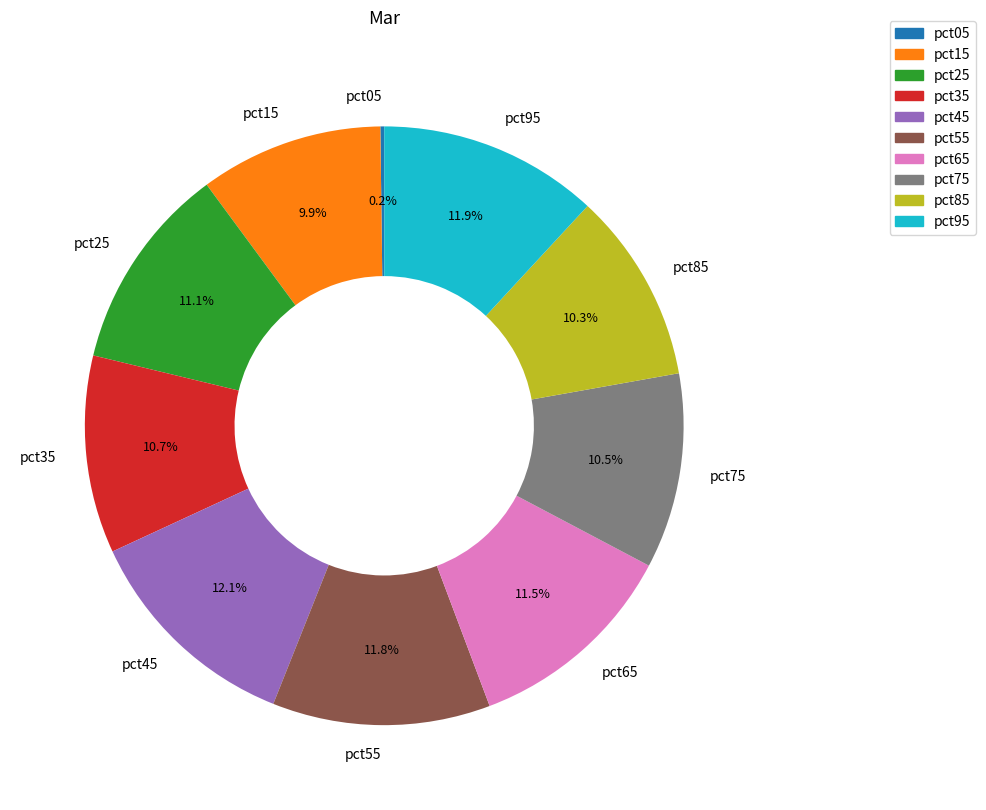

Does pct25 represent more than half of the total?

No